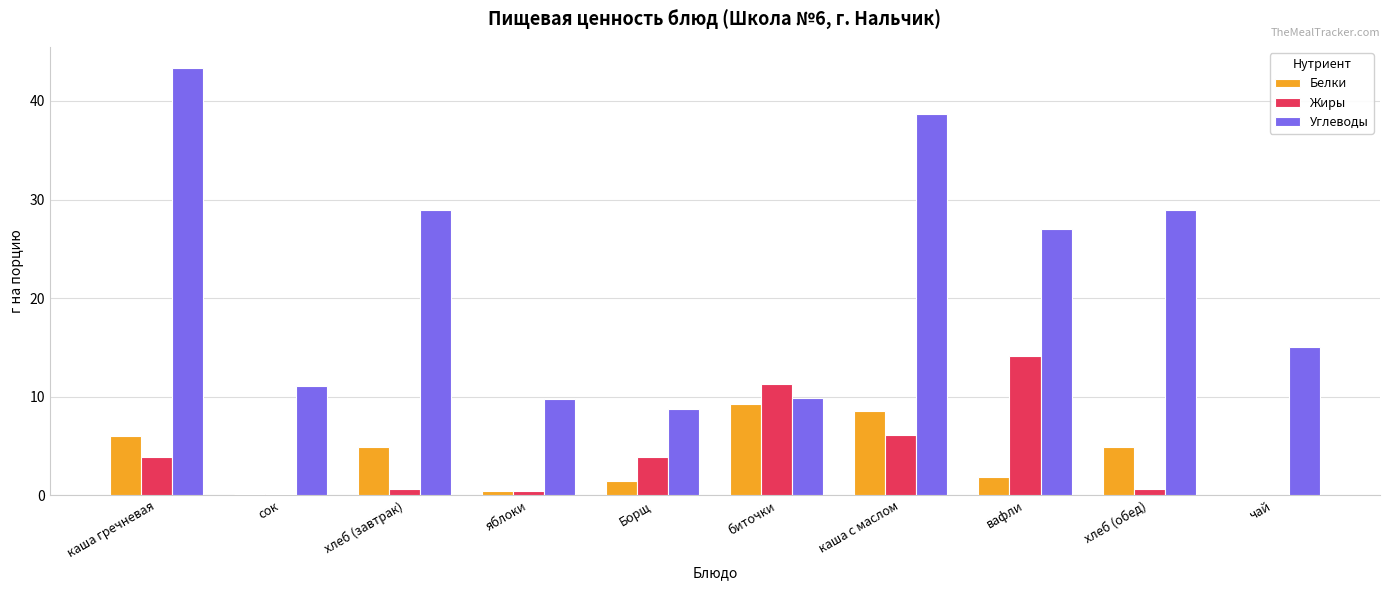

At which label is Жиры closest to 7?

каша с маслом